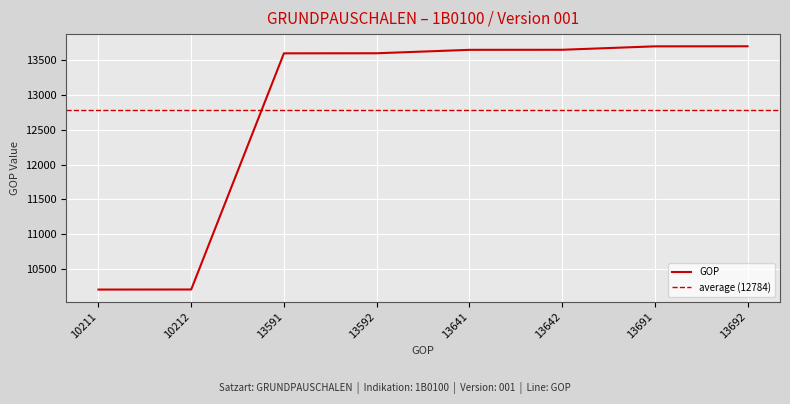

What is the difference between the maximum and minimum values?

3481